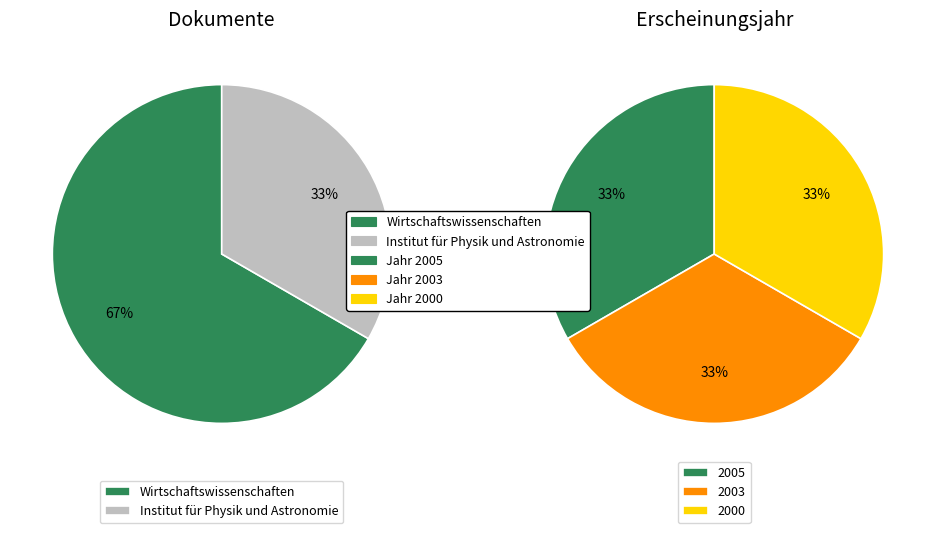

Which slice is the largest?

Wissenschaftlicher Artikel
(2005)
Wirtschaftswissenschaften